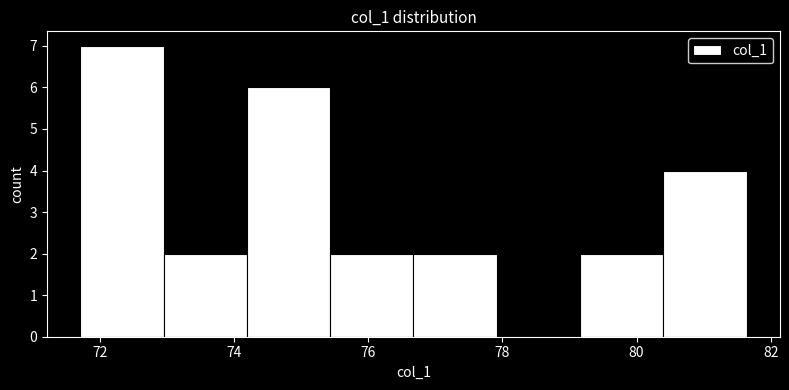

Reading left to right, list every bar in this chart as the range it spans on the x-axis followed by its height. Neither the bar edges nor the heights are printed on the chart, so give them approximately, as read against the axes.

71.8 to 73.0: 7
73.0 to 74.2: 2
74.2 to 75.4: 6
75.4 to 76.6: 2
76.6 to 78.0: 2
78.0 to 79.2: 0
79.2 to 80.4: 2
80.4 to 81.6: 4